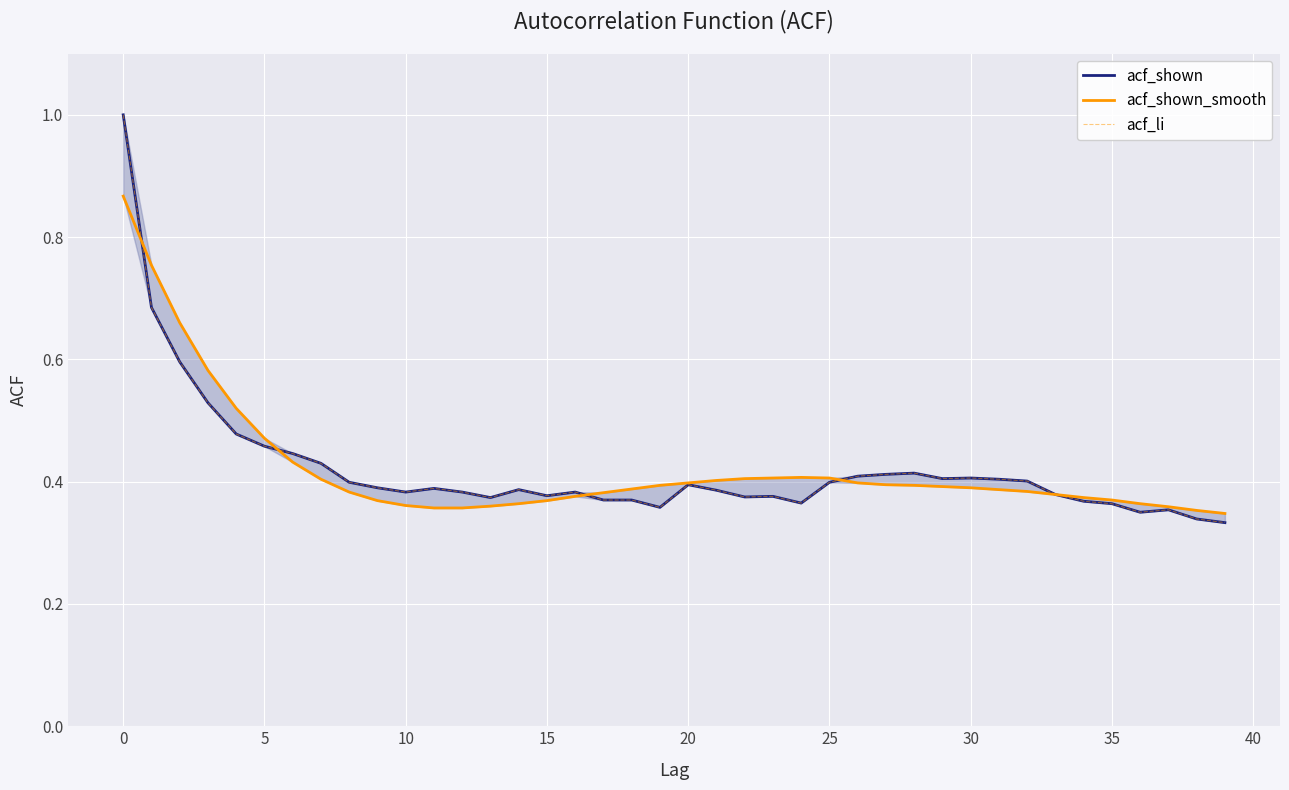

Which series changed the most between 18 and 19?

acf_shown